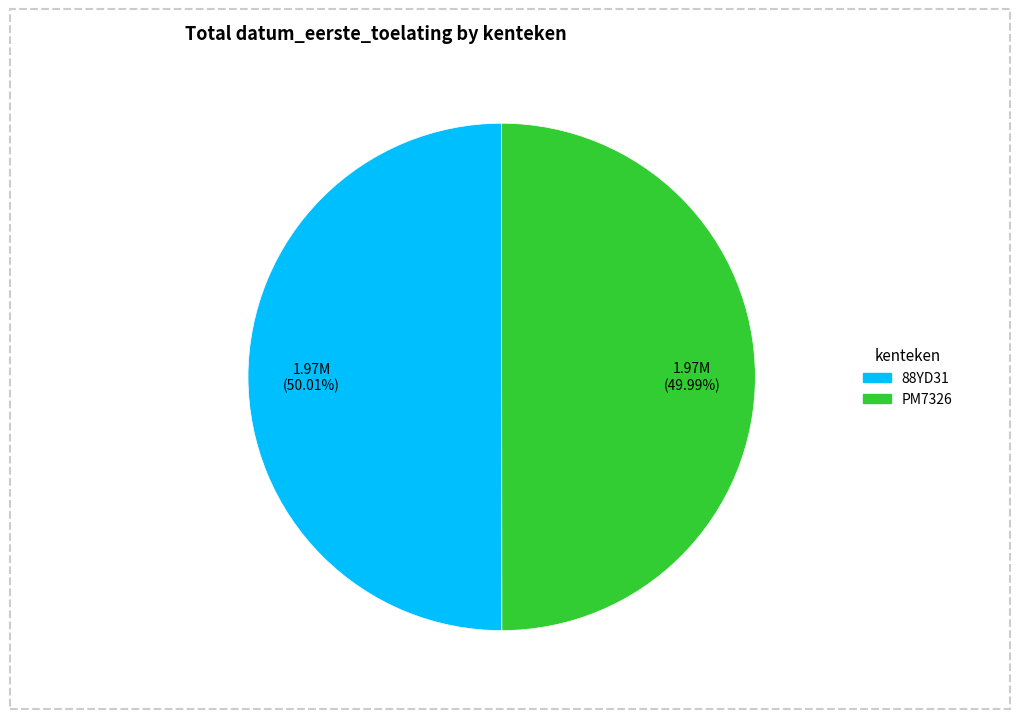

Approximately how many times larger is the value at 88YD31 compared to PM7326?

1.0